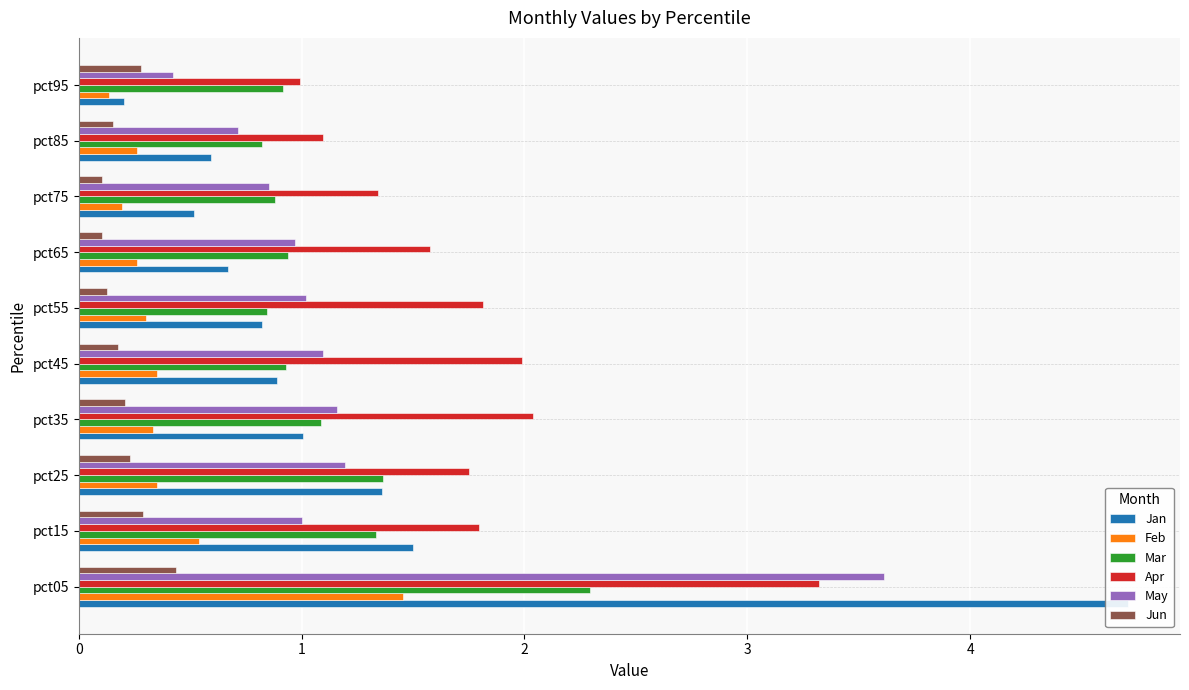

Reading right to left, transcribe all the data shown in this chart.

Jan: 0.2	0.6	0.5	0.7	0.8	0.9	1.0	1.4	1.5	4.7
Feb: 0.1	0.3	0.2	0.3	0.3	0.3	0.3	0.3	0.5	1.5
Mar: 0.9	0.8	0.9	0.9	0.8	0.9	1.1	1.4	1.3	2.3
Apr: 1.0	1.1	1.3	1.6	1.8	2.0	2.0	1.8	1.8	3.3
May: 0.4	0.7	0.9	1.0	1.0	1.1	1.2	1.2	1.0	3.6
Jun: 0.3	0.2	0.1	0.1	0.1	0.2	0.2	0.2	0.3	0.4